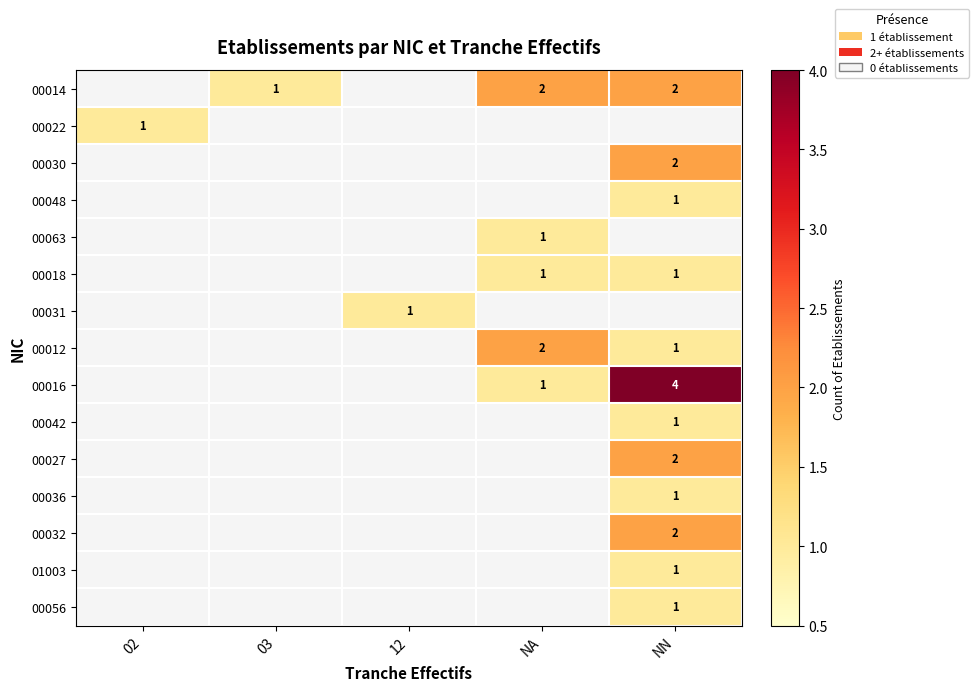

At which label does row_2 reach its peak?

NN